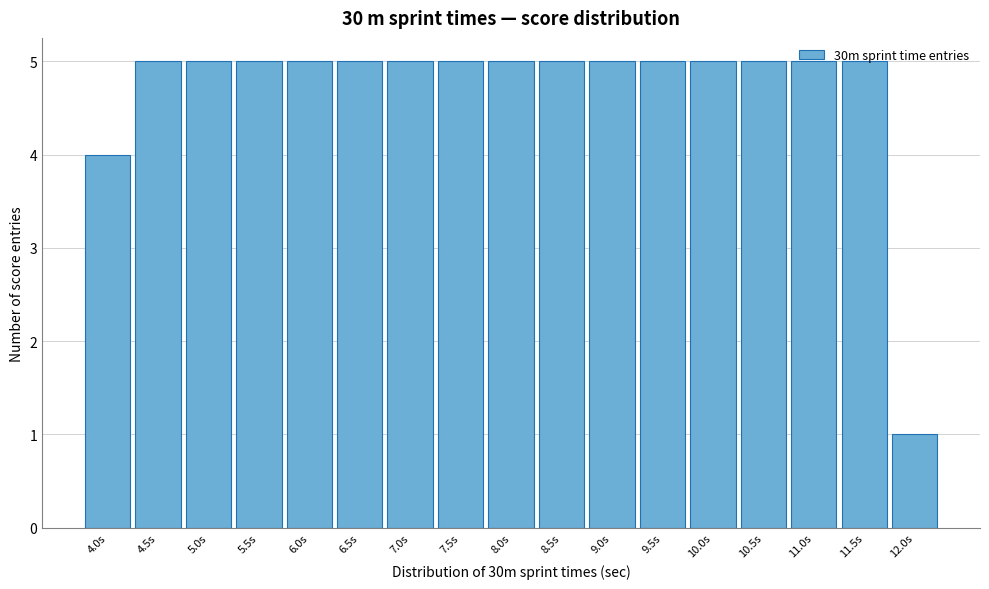

True or false: the data shows 4 at 4.0s.

True